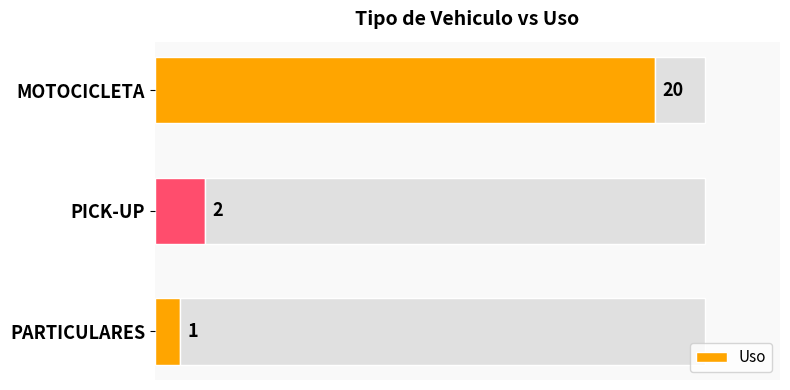

How many series are shown in this chart?

1